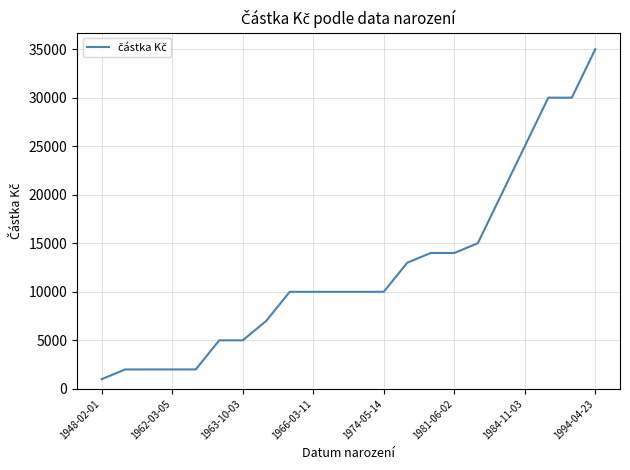

What is the minimum value shown in the chart?

1000